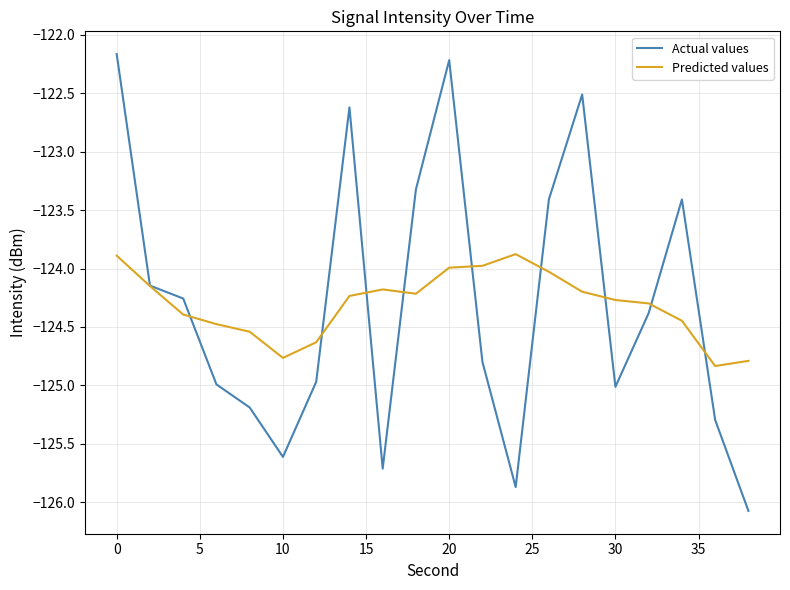

What is the difference between the maximum and minimum values in the Actual values series?

3.9